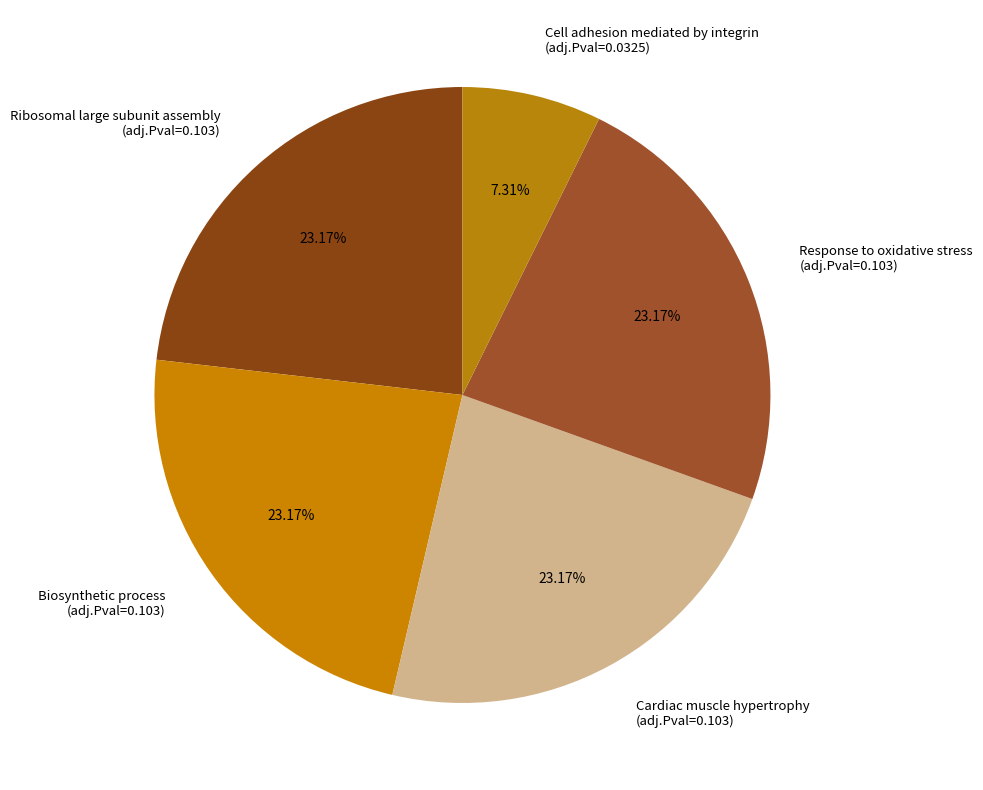

To the nearest percent, what is the difference between the Cardiac muscle hypertrophy and Cell adhesion mediated by integrin slice percentages?

16%